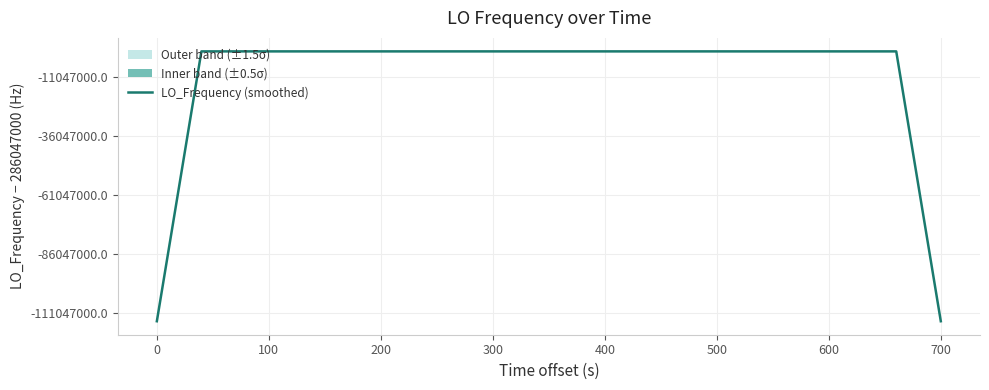

What is the sum of all values?

11098623595.0